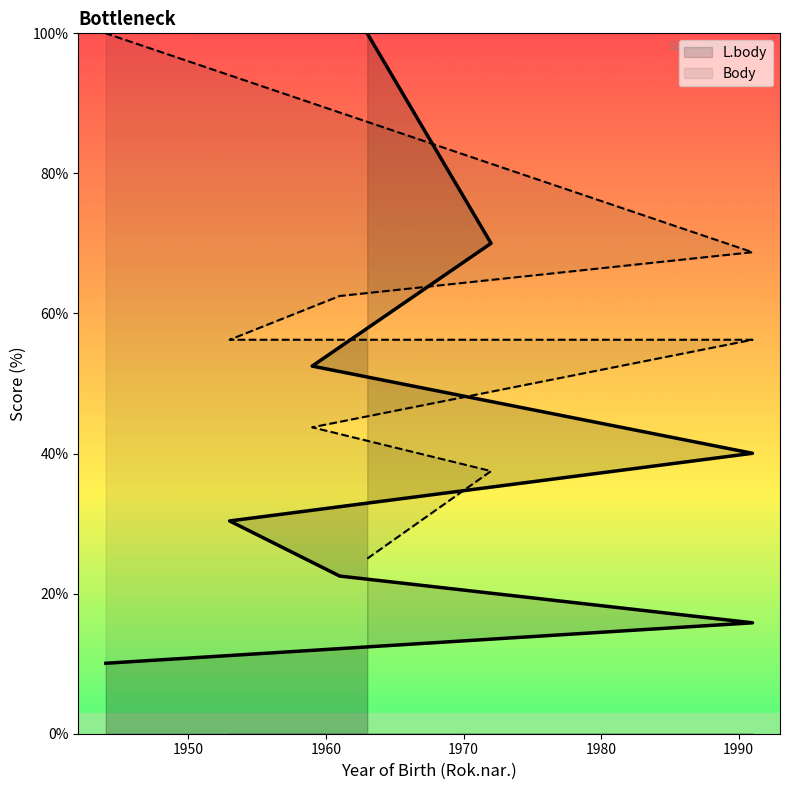

True or false: L.body has more than 1 points higher than both neighbors.

False